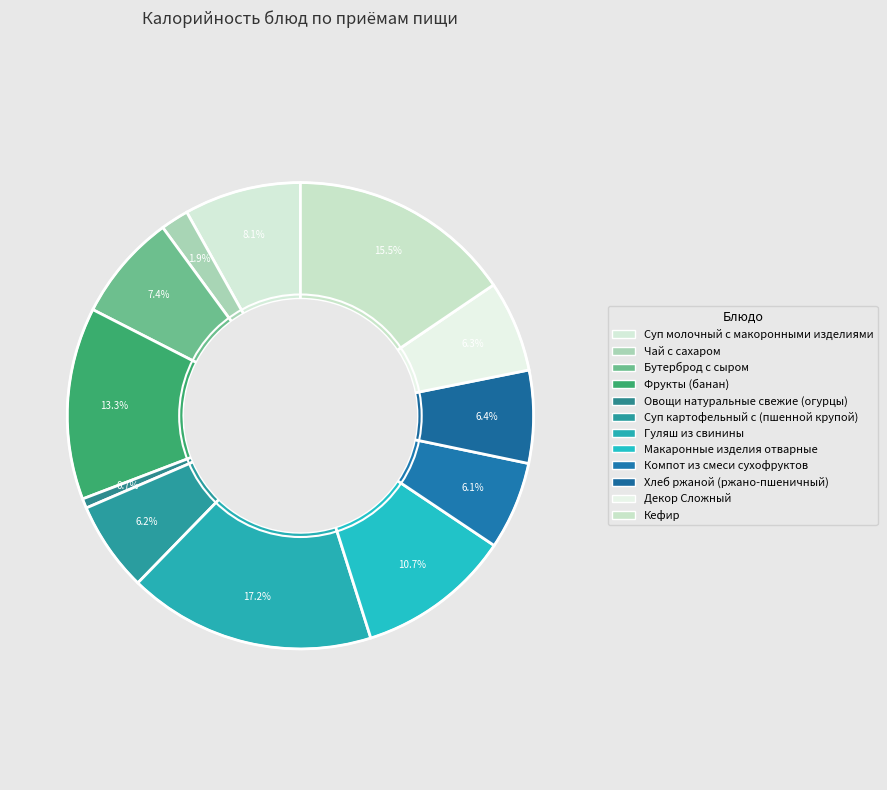

Combined, what portion of the pie is Кефир and Гуляш из свинины?

32.7%